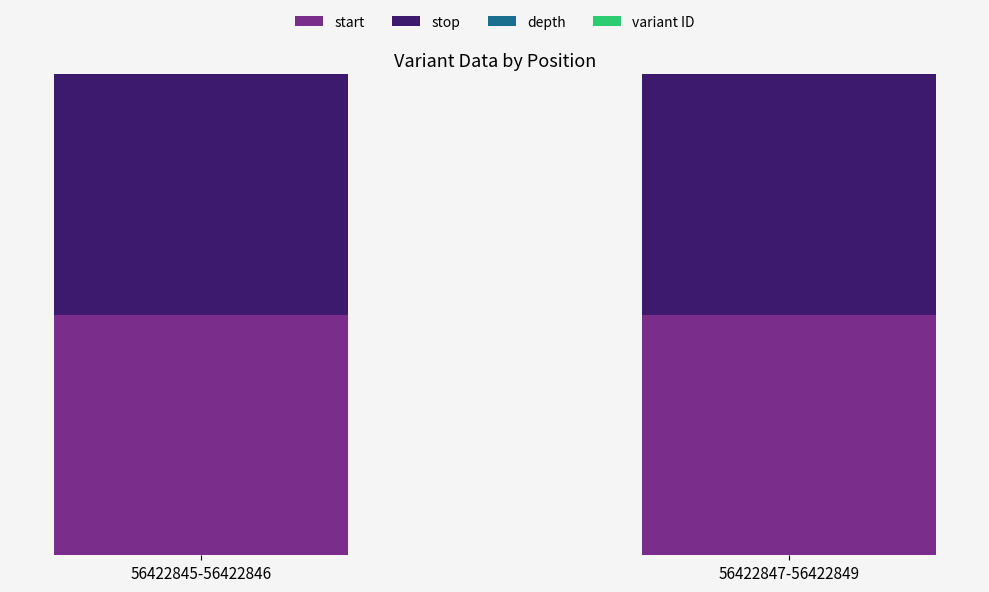

Reading left to right, extract all data points from this chart.

start: 50.0	50.0
stop: 50.0	50.0
depth: 49.3	50.7
variant ID: 50.0	50.0